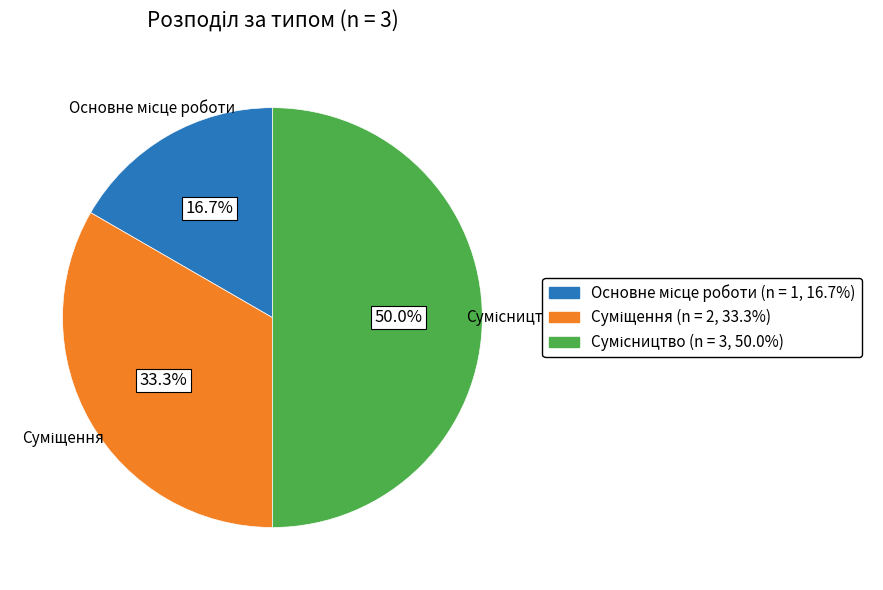

What is the smallest slice in the pie chart?

Основне місце роботи